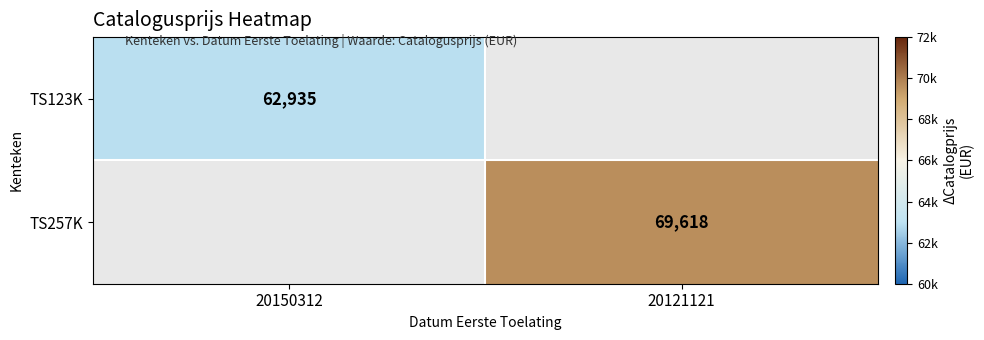

The TS123K series shows 41481 at 20150312. True or false?

False